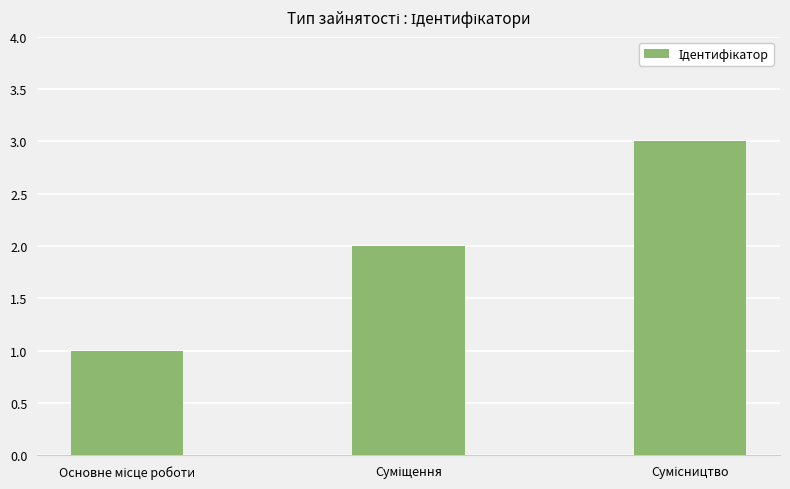

What is the greatest value displayed?

3